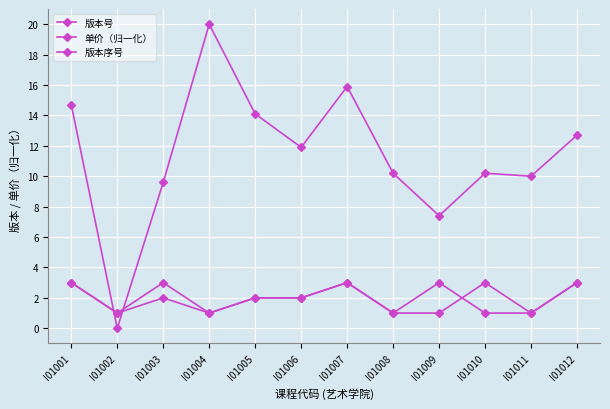

How many lines are shown in the chart?

3